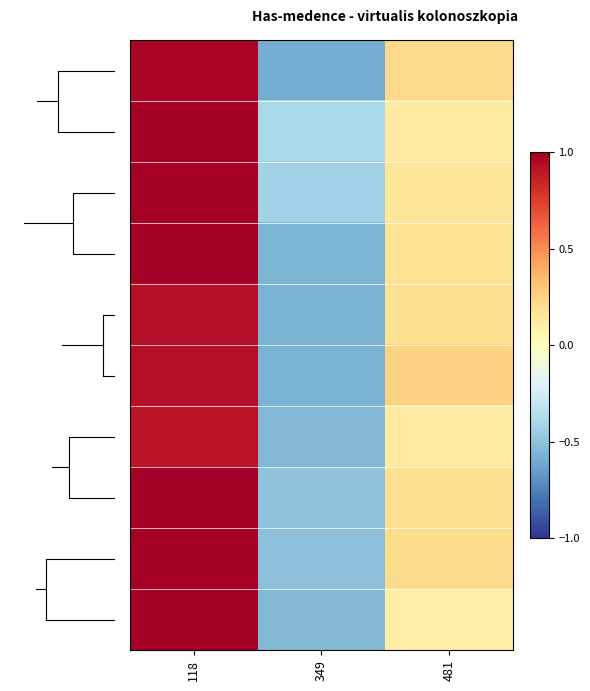

What is the greatest value displayed?

1.0